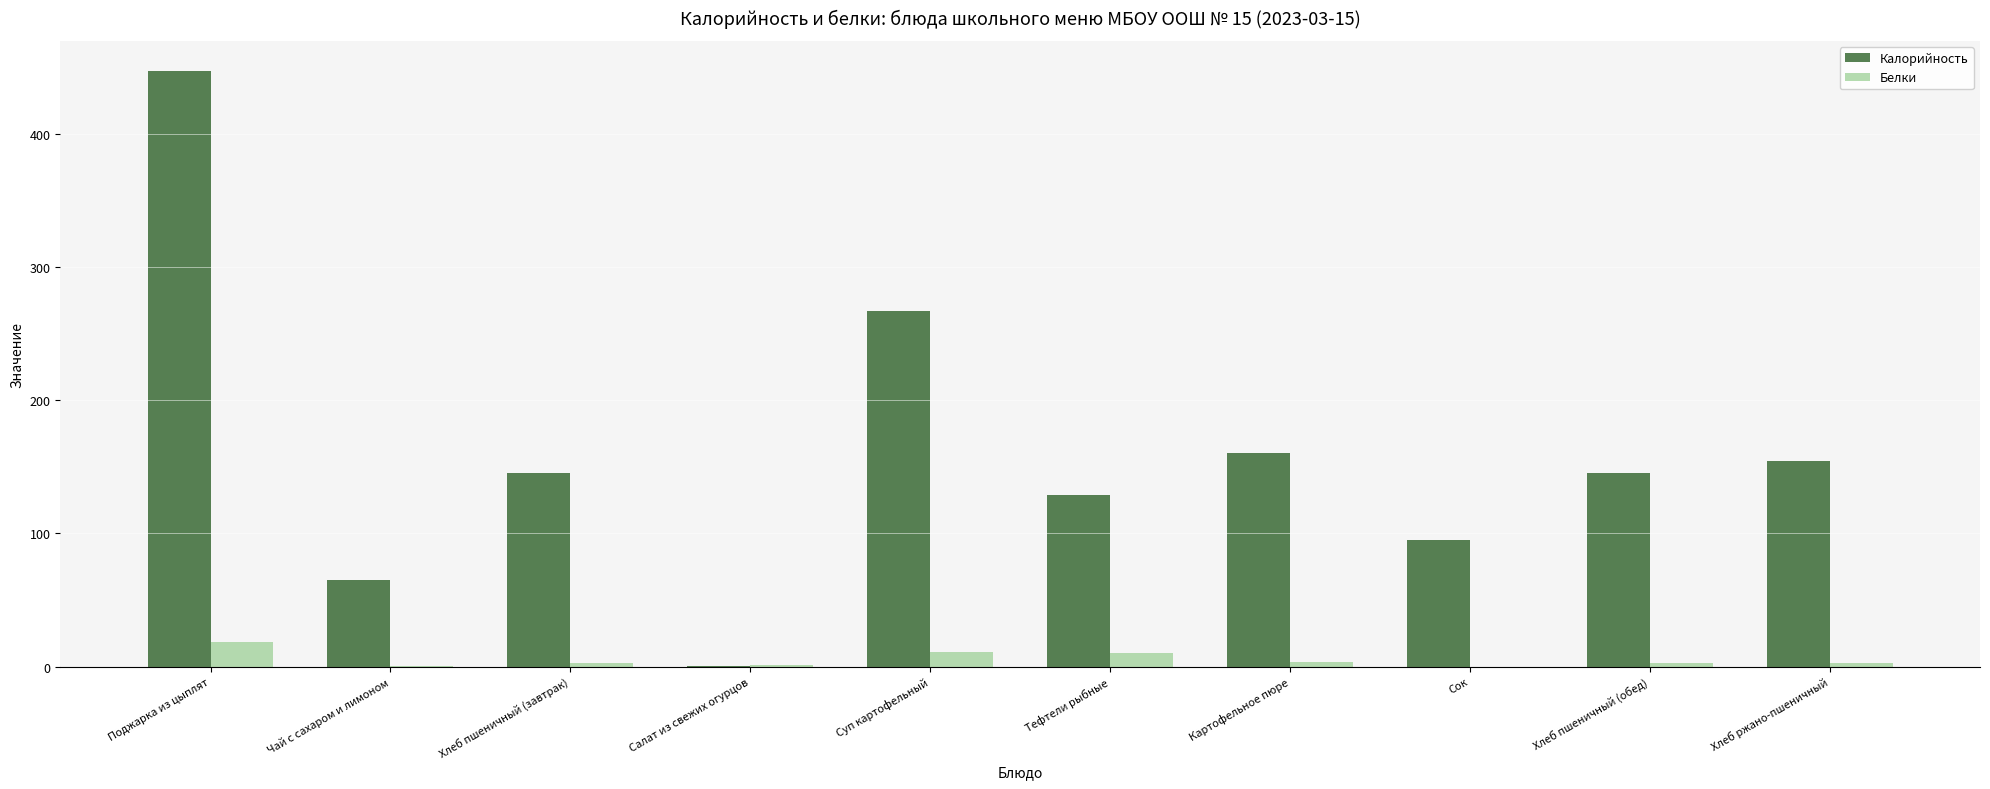

Is it true that Калорийность equals 220.2 at Хлеб пшеничный (обед)?

False